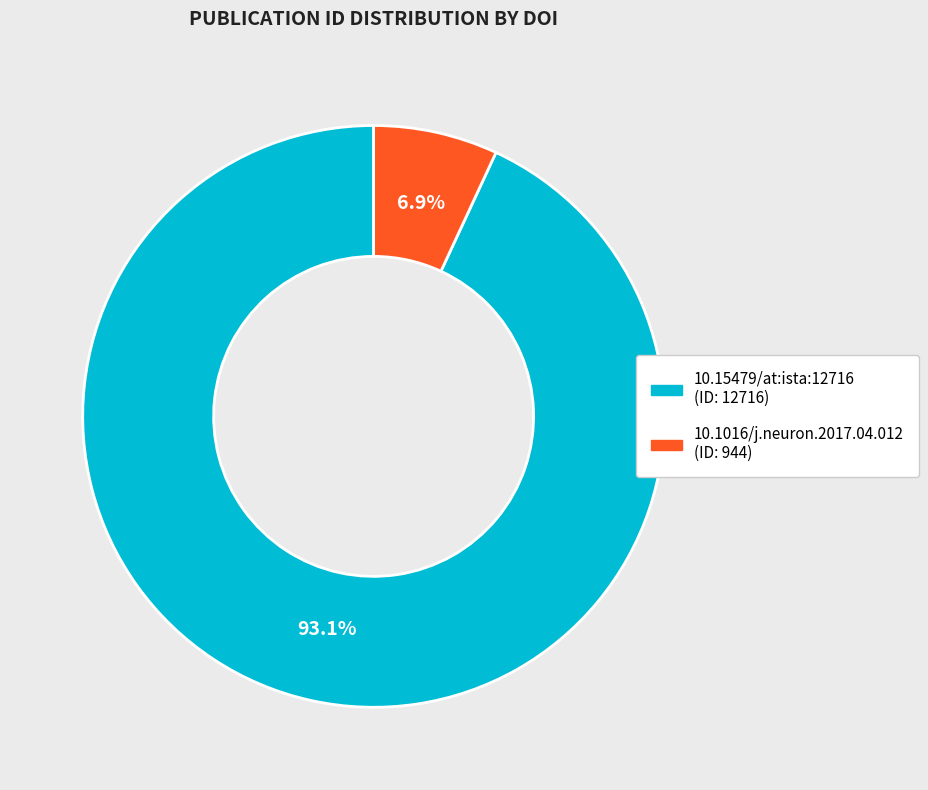

Which category has the biggest portion of the pie?

10.15479/at:ista:12716